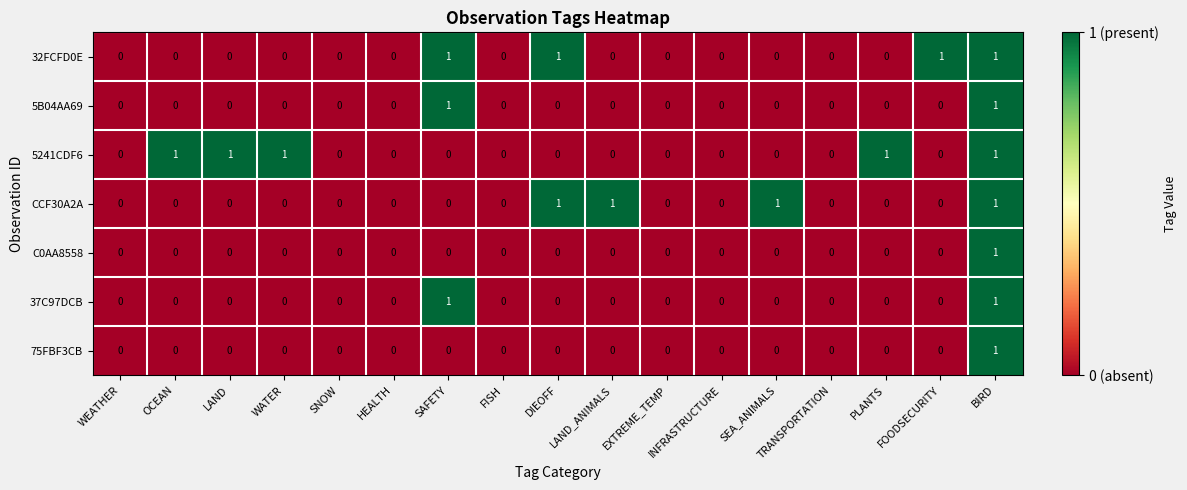

The value of C0AA8558 at EXTREME_TEMP is 0. True or false?

True